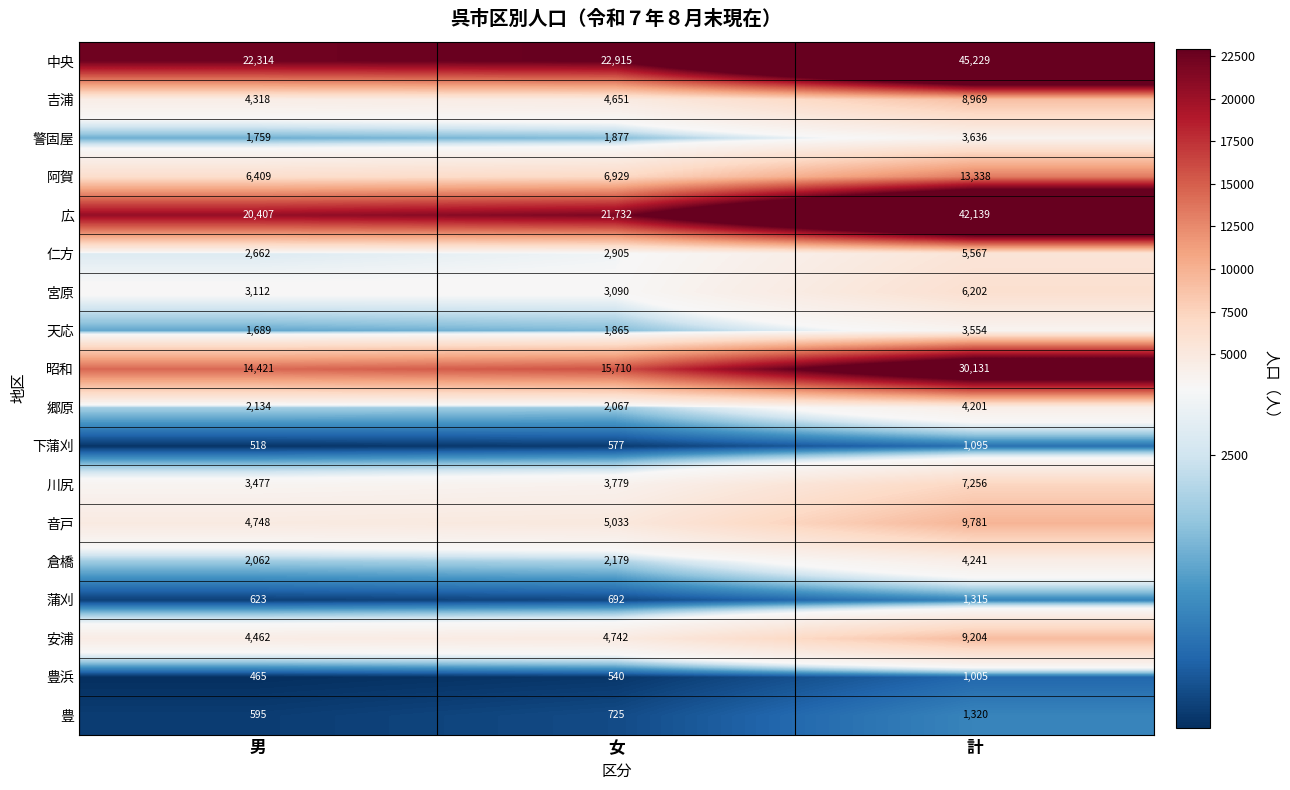

At how many categories does at least one series exceed 14658?

3